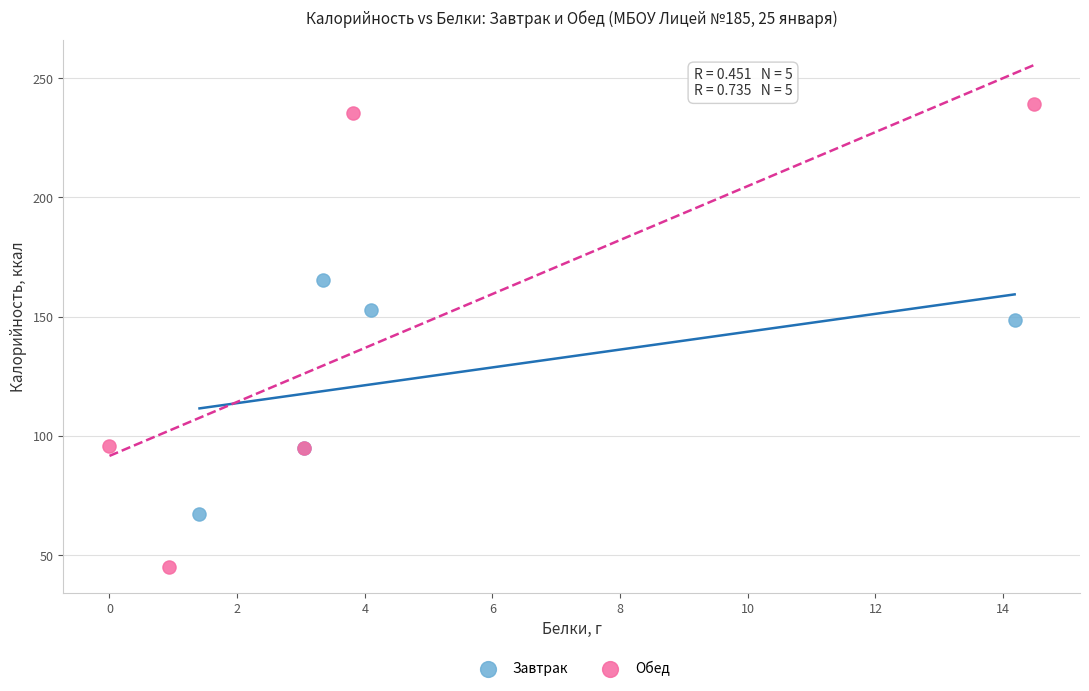

Which series contains the lowest Y value?

Обед